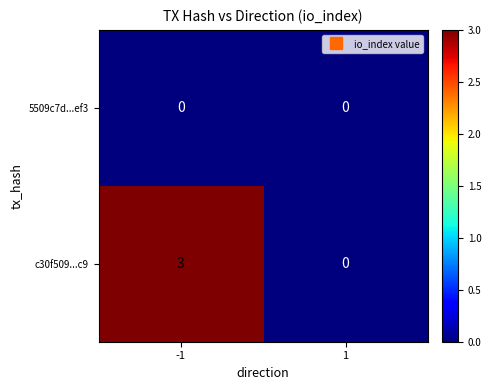

Rank the series by their average value, from lowest to highest.

5509c7d...ef3, c30f509...c9